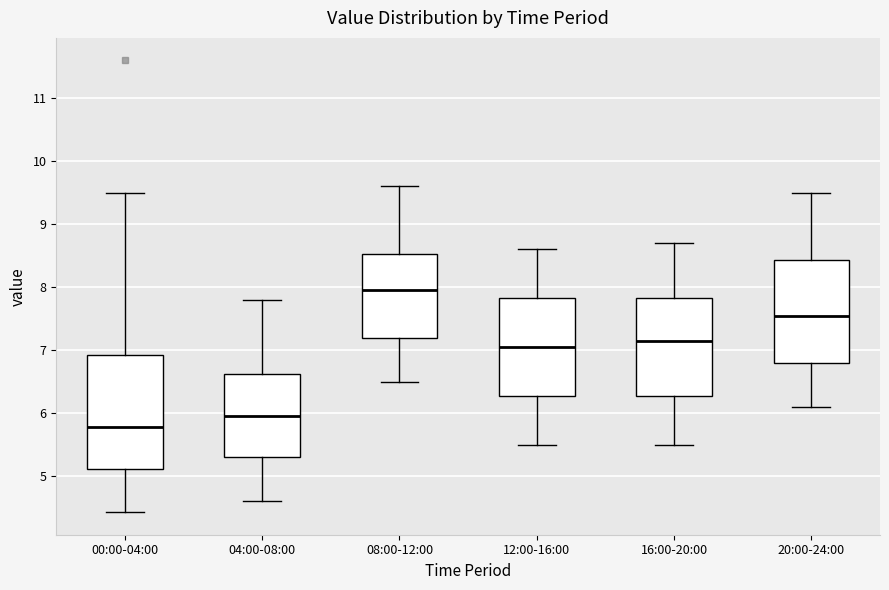

Reading left to right, read every box against the y-axis: the position of its median line, the range the box covers, and the ends of its whiskers. The values are not printed on the chart, so give them approximately, as read against the axis.

00:00-04:00: median 5.8, box 5.1 to 6.9, whiskers 4.4 to 9.5
04:00-08:00: median 6.0, box 5.3 to 6.6, whiskers 4.6 to 7.8
08:00-12:00: median 8.0, box 7.2 to 8.5, whiskers 6.5 to 9.6
12:00-16:00: median 7.1, box 6.3 to 7.8, whiskers 5.5 to 8.6
16:00-20:00: median 7.2, box 6.3 to 7.8, whiskers 5.5 to 8.7
20:00-24:00: median 7.6, box 6.8 to 8.4, whiskers 6.1 to 9.5